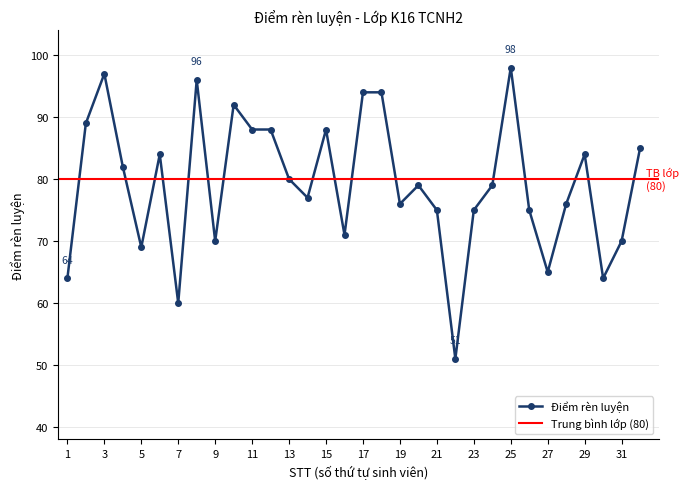

Rank the categories by value from highest to lowest.

25, 3, 8, 17, 18, 10, 2, 11, 12, 15, 32, 6, 29, 4, 13, 20, 24, 14, 19, 28, 21, 23, 26, 16, 9, 31, 5, 27, 1, 30, 7, 22